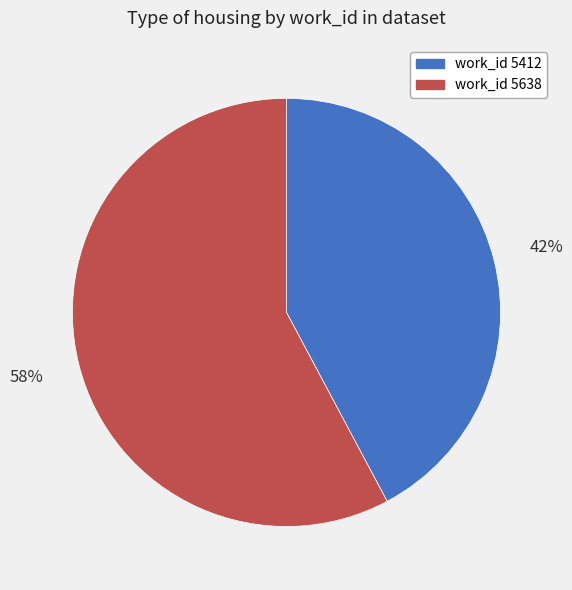

To the nearest percent, what is the average slice percentage?

50%